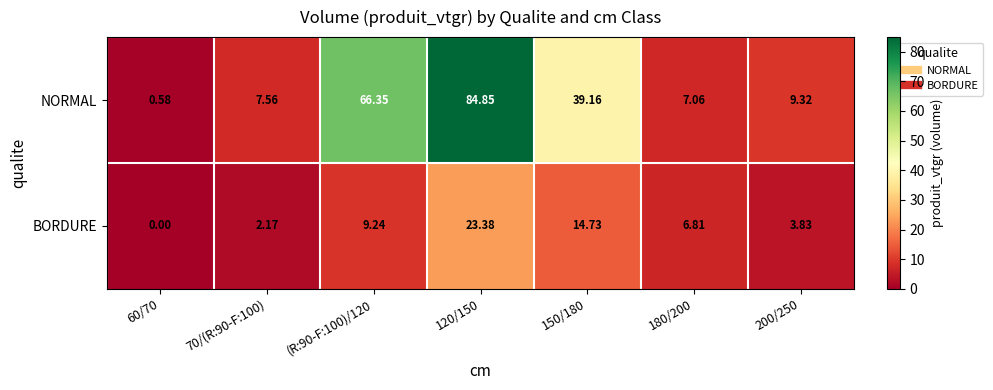

Which series has the widest spread of values?

NORMAL